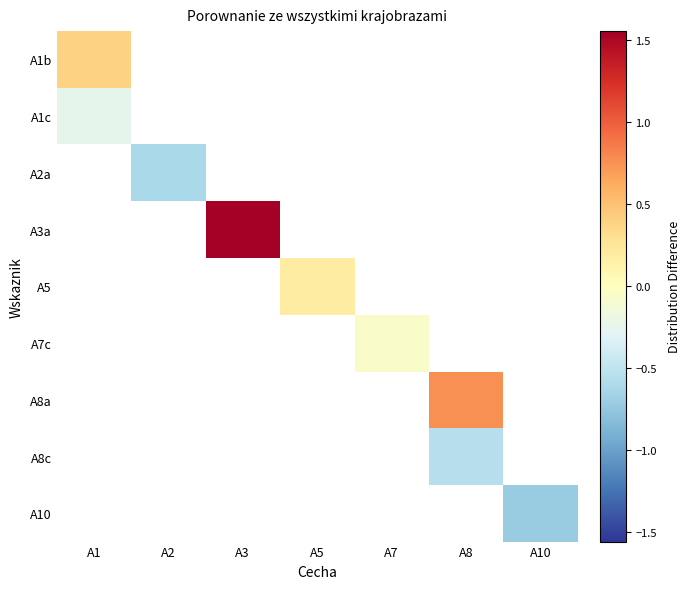

How many negative values does the A1c series have?

1